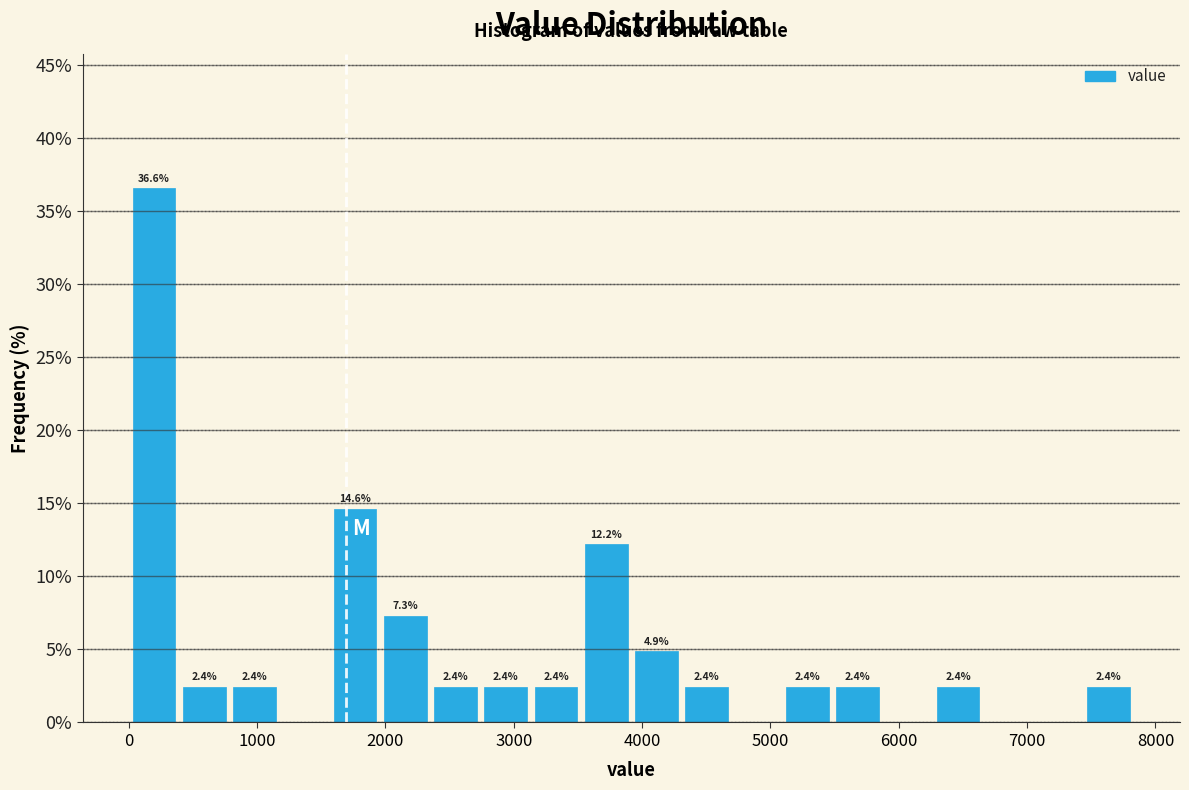

Read against the x-axis, roughly where is the centre of the tallest bar?

200